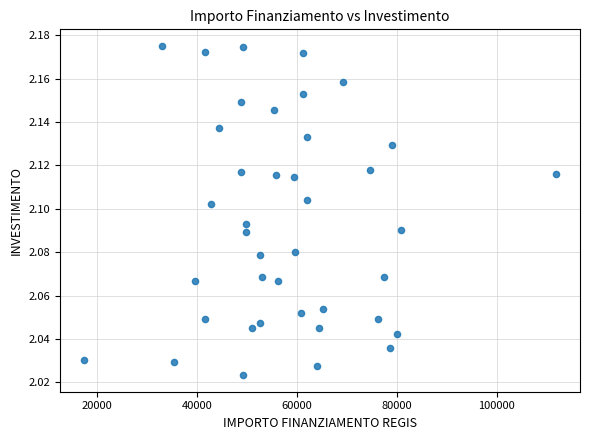

What is the range of X values (max minus min)?

94665.7